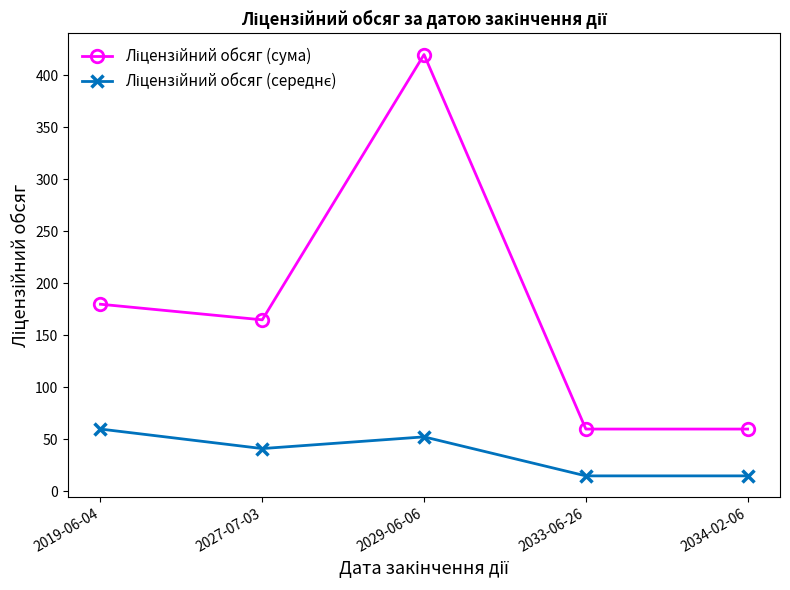

At which category does the chart reach its peak across all series?

2029-06-06